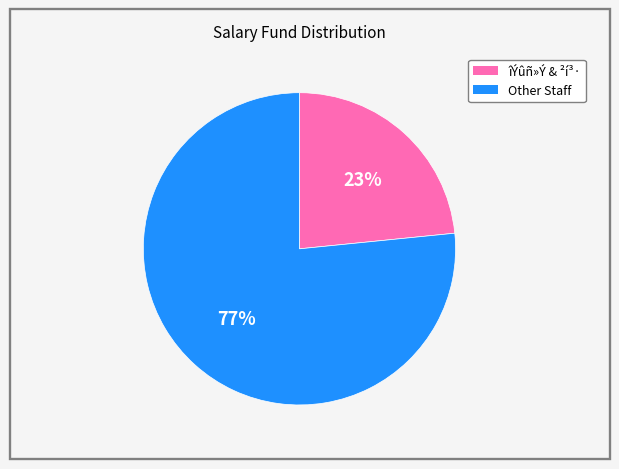

To the nearest percent, what is the average slice percentage?

50%